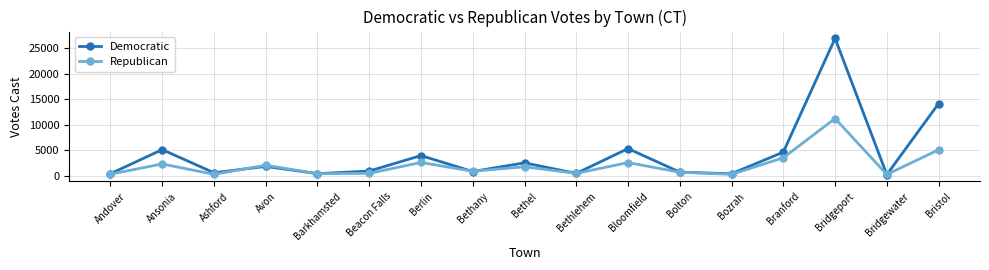

What is the difference between the highest and lowest values at Branford?

1103